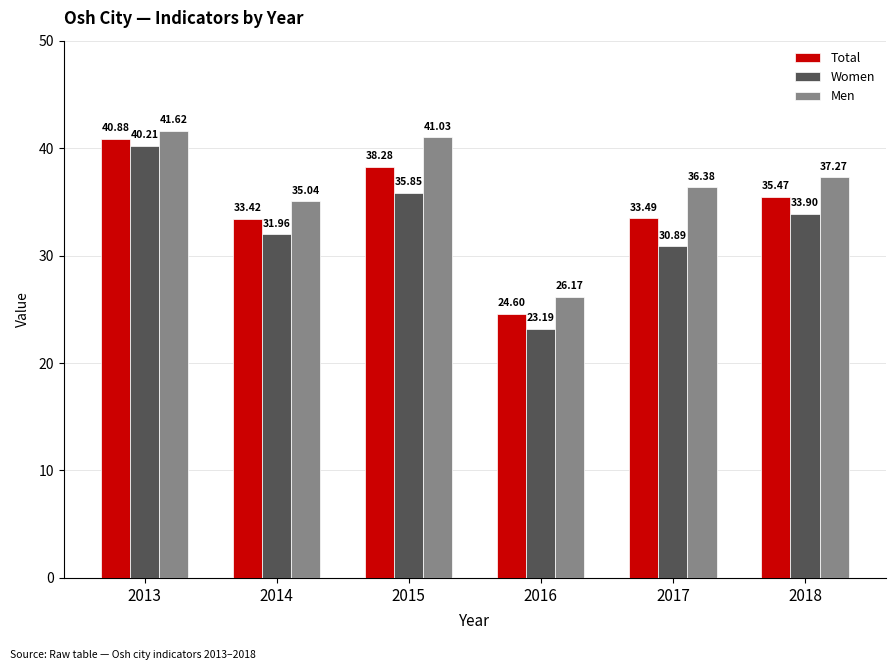

At which category does the chart reach its minimum across all series?

2016